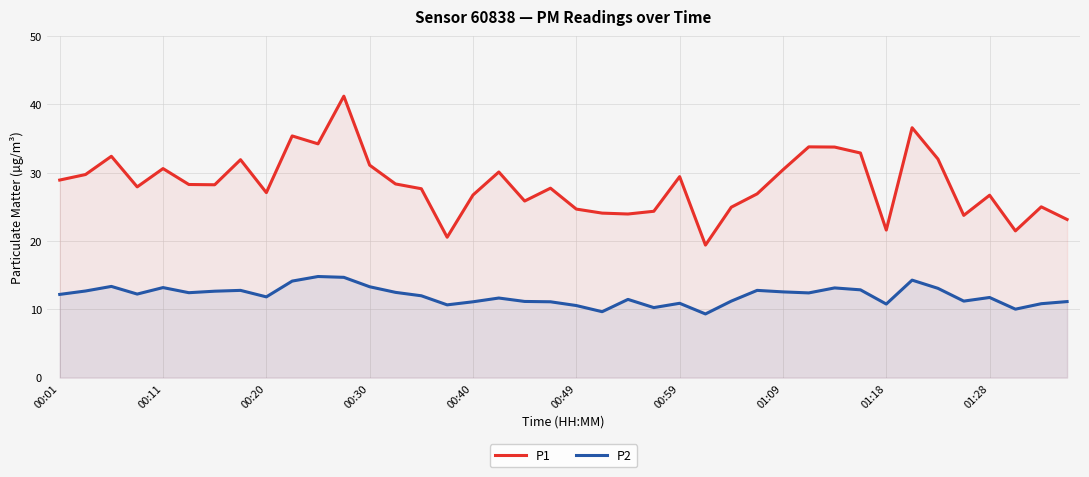

What is the sum of all P2 values?

480.3